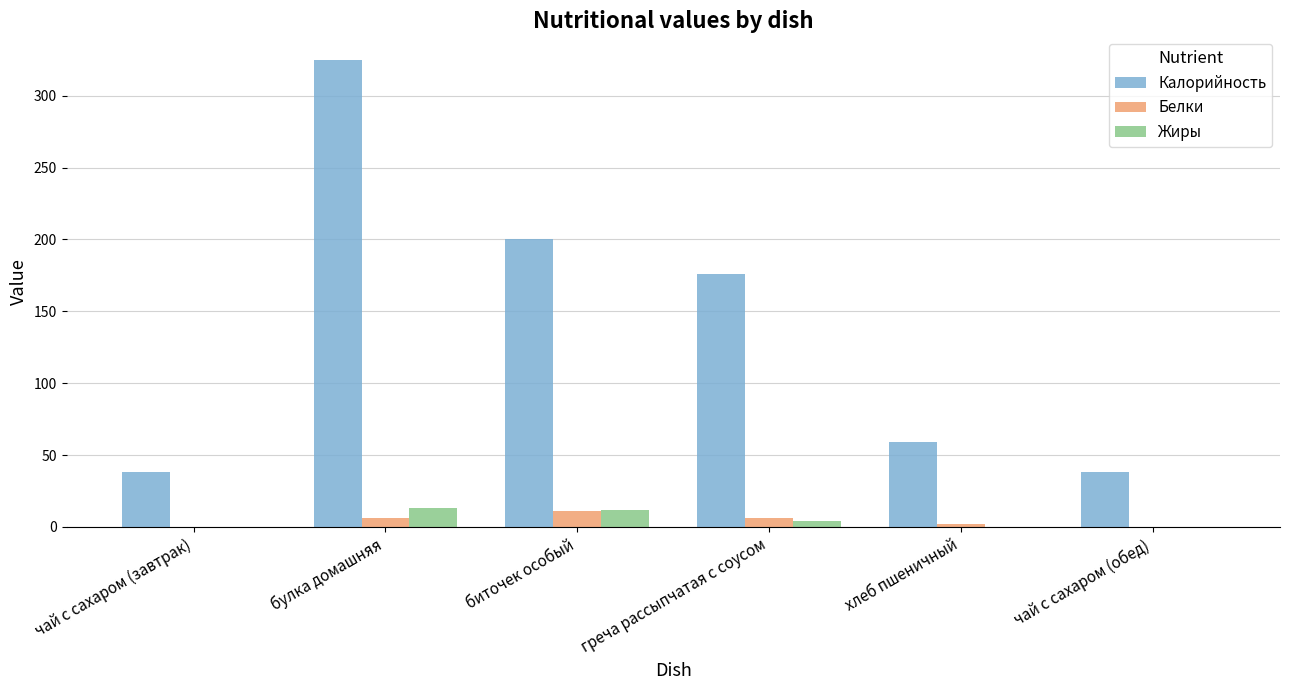

Are the bars horizontal?

No